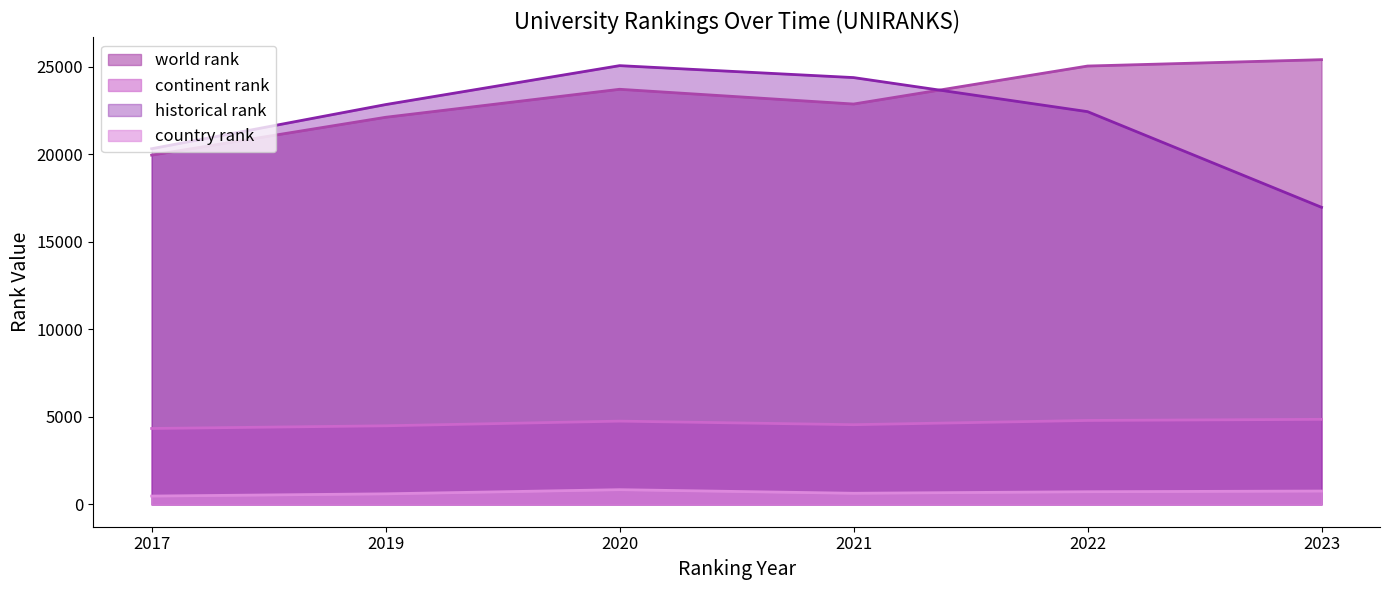

Which series has the largest range (max minus min)?

historical rank